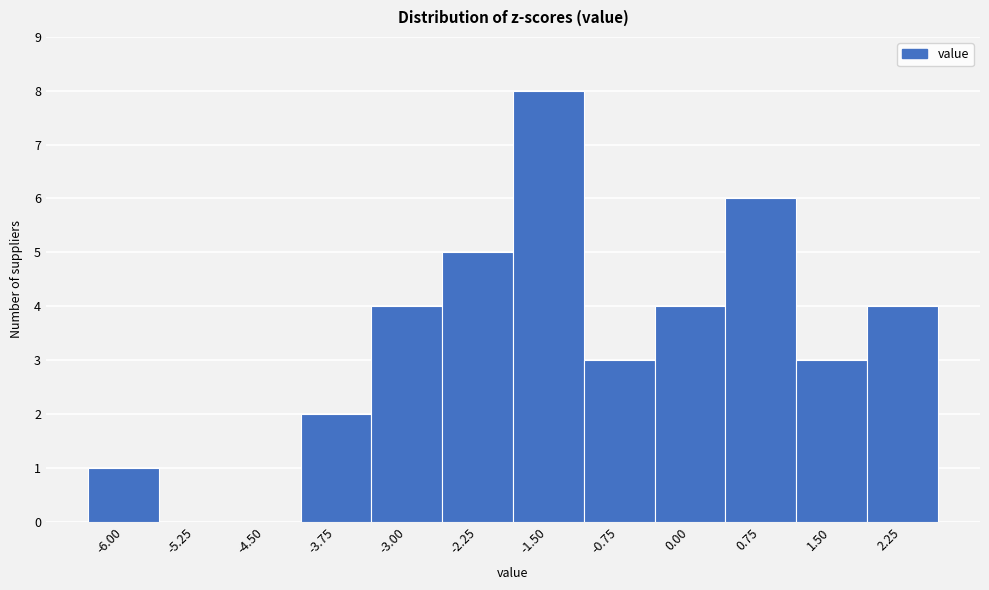

Reading right to left, what are all the values shown in this chart?

2.25=4	1.50=3	0.75=6	0.00=4	-0.75=3	-1.50=8	-2.25=5	-3.00=4	-3.75=2	-4.50=0	-5.25=0	-6.00=1